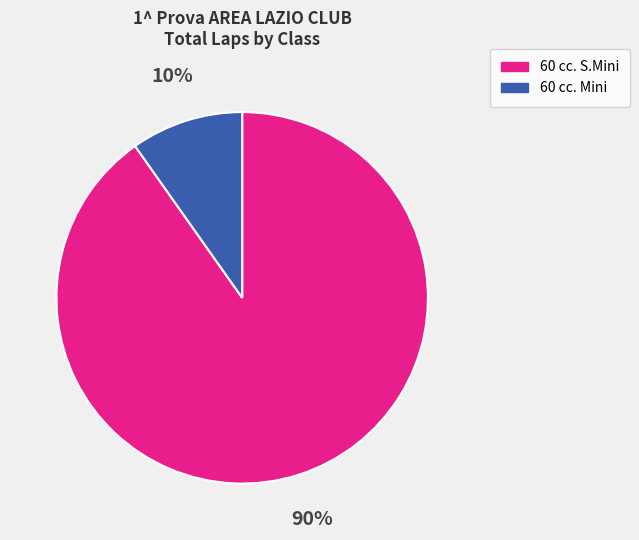

Is there any slice that represents more than half of the pie?

Yes